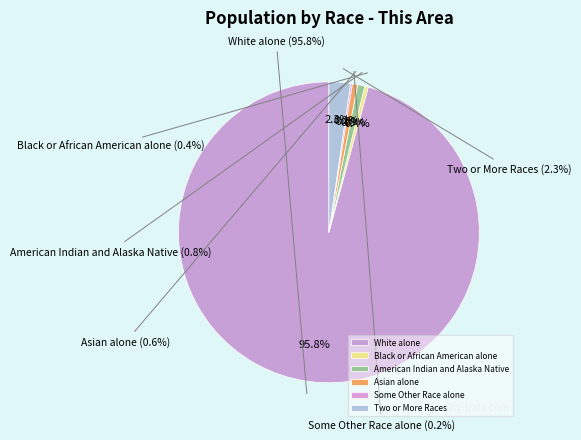

Which category accounts for the majority?

White alone